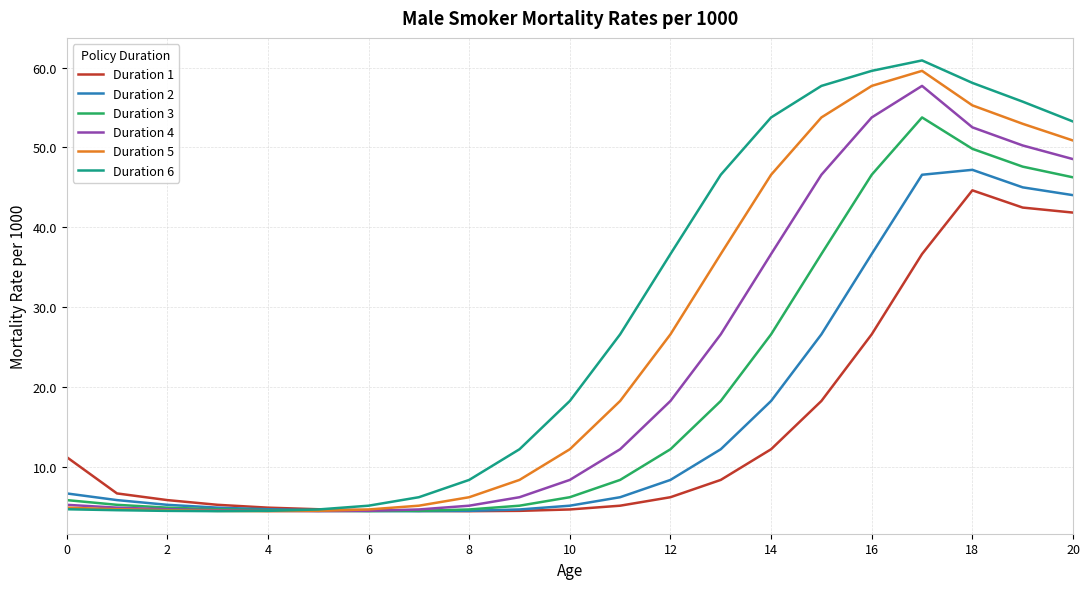

What is the minimum value shown in the chart?

4.4